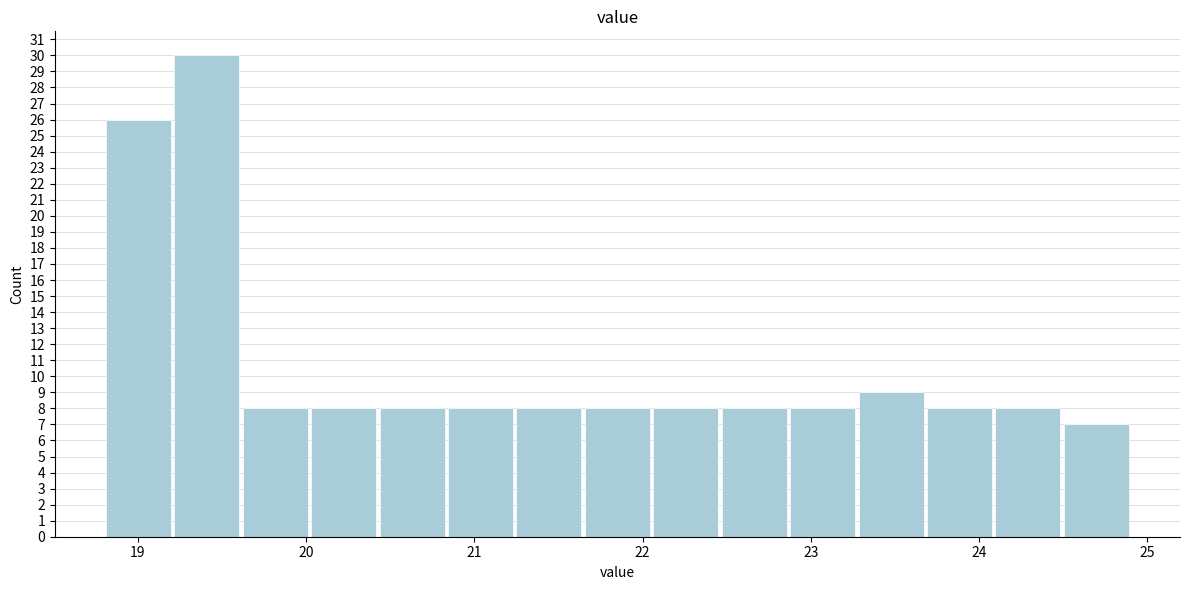

Over which range of the x-axis is the bar tallest?

19.2 to 19.6